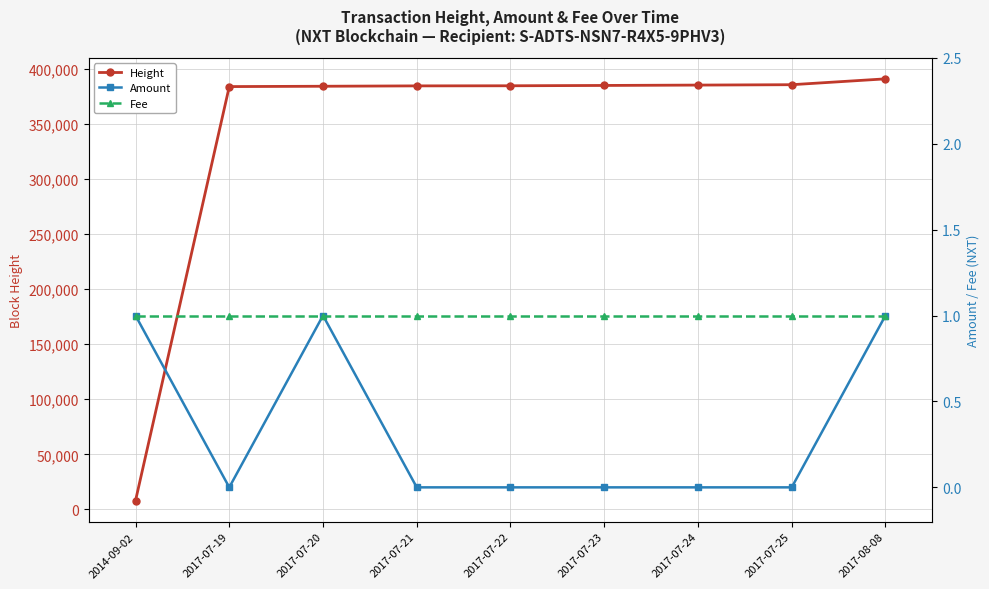

What is the total value across all series at 2017-08-08?

390620